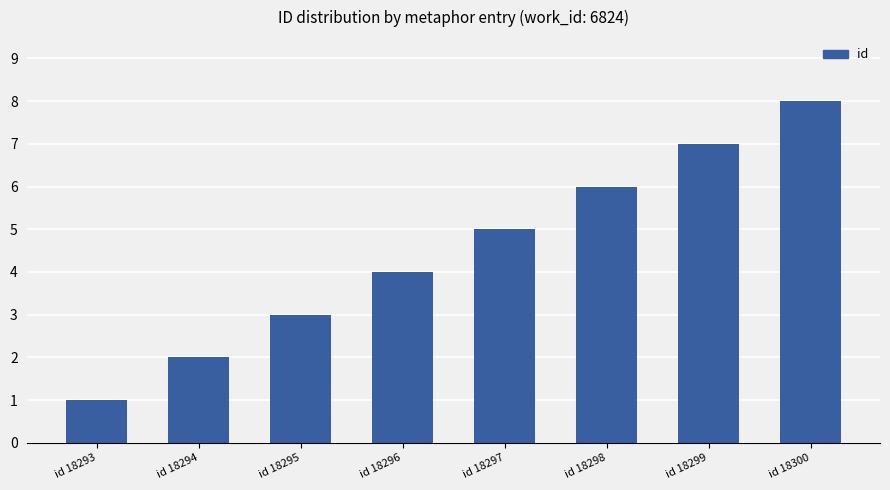

What is the smallest value displayed?

1